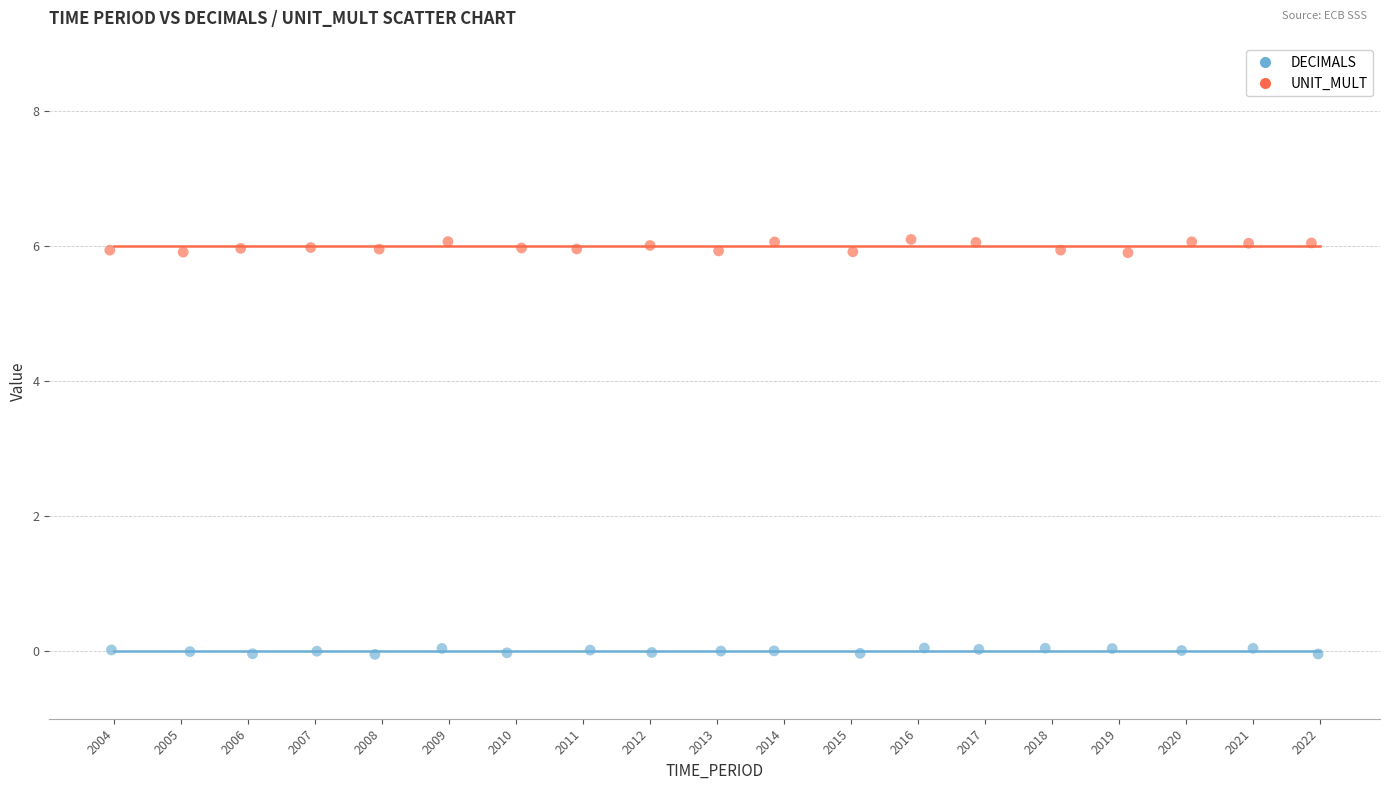

Which series contains the highest Y value?

UNIT_MULT